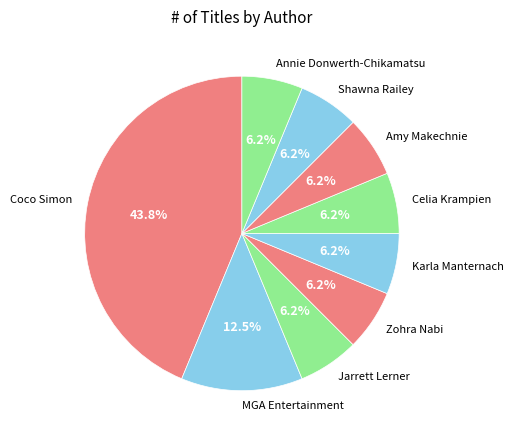

Is the sum of Annie Donwerth-Chikamatsu and Amy Makechnie greater than half?

No